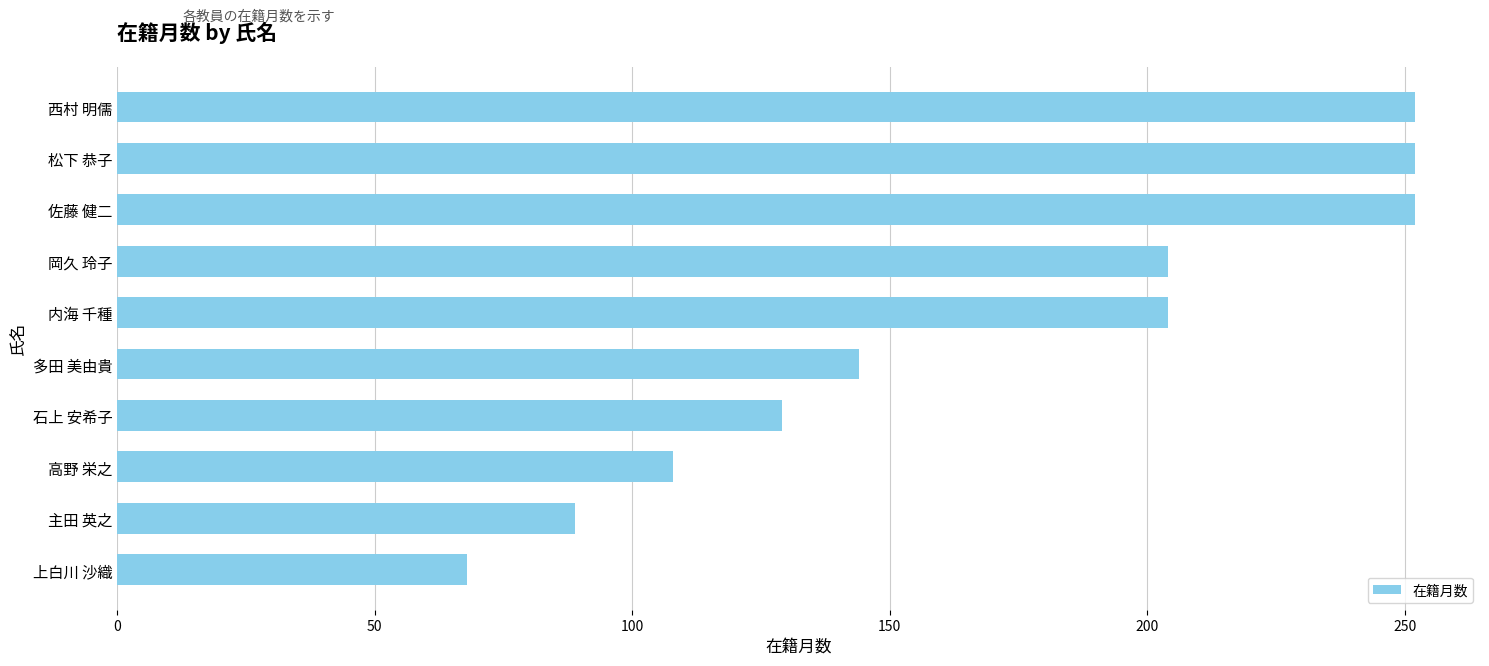

The value at 佐藤 健二 is 252. True or false?

True